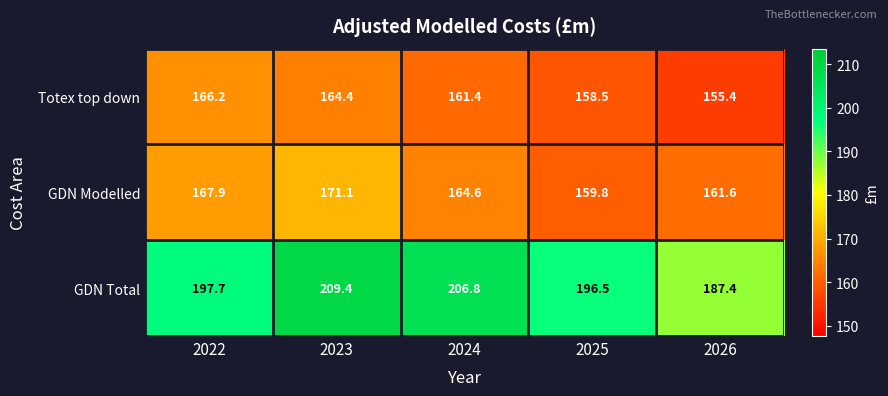

Between 2022 and 2025, which series saw the biggest shift?

GDN Modelled